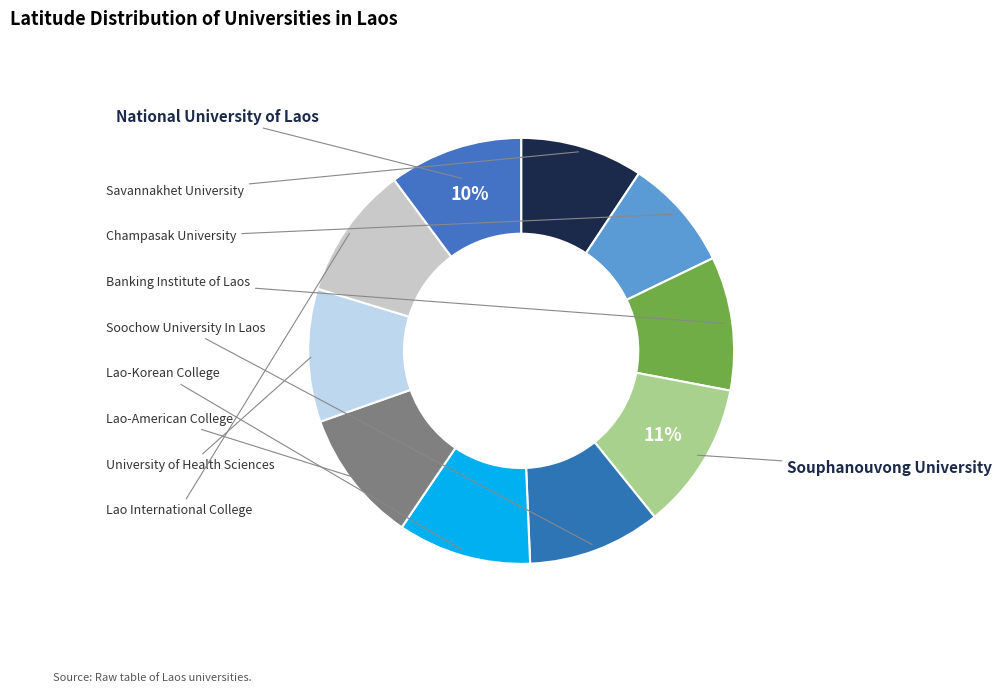

True or false: Banking Institute of Laos accounts for 22% of the total.

False